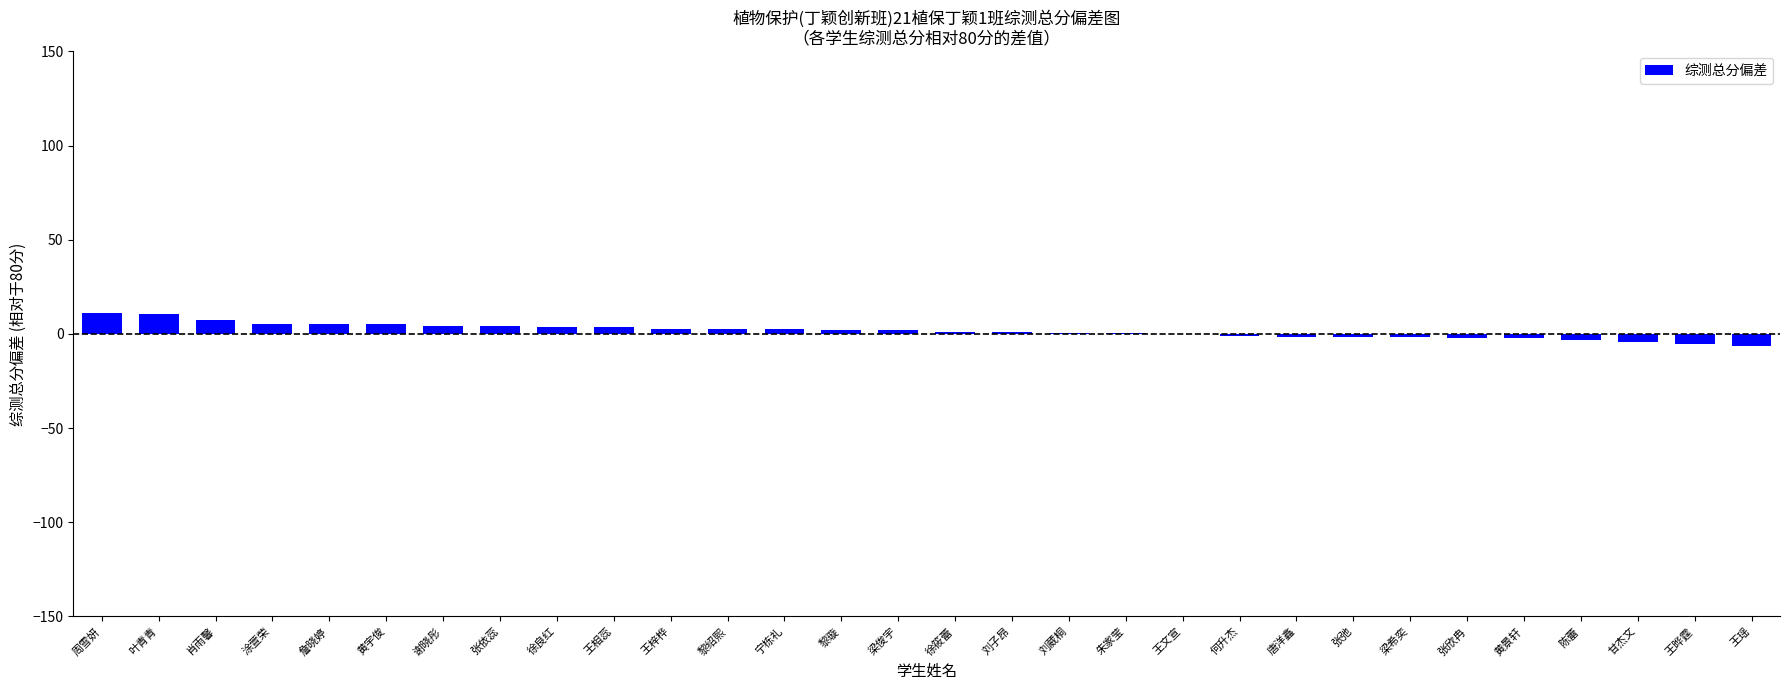

What is the sum of all values?

45.8